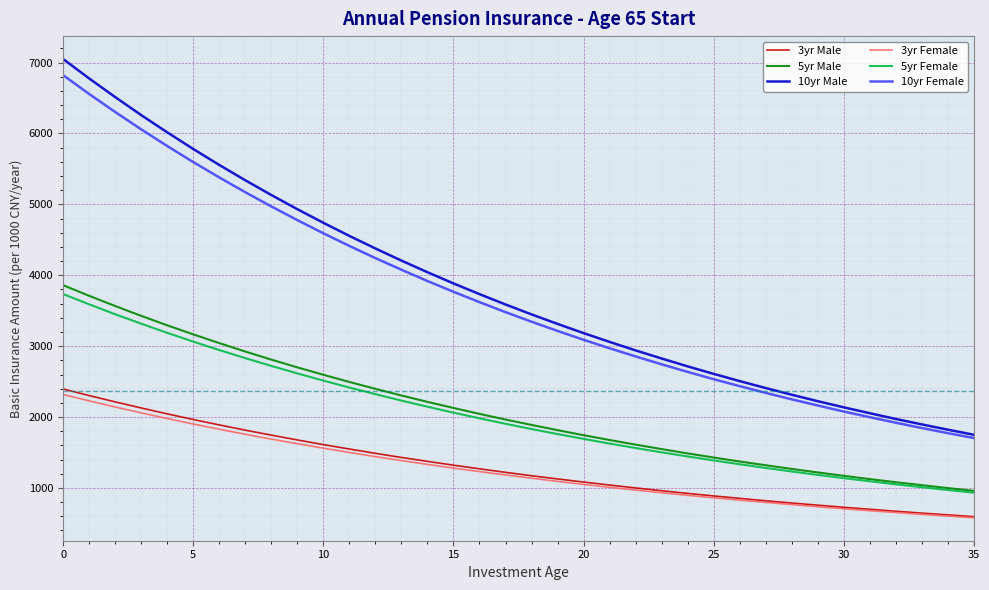

How many categories are shown in the chart?

36